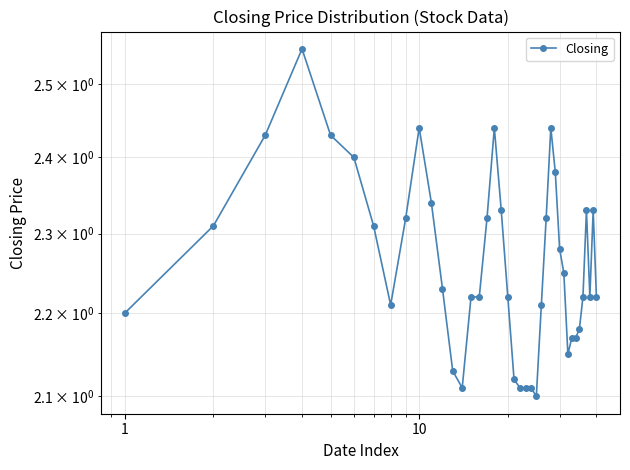

Does the chart have visible grid lines?

Yes